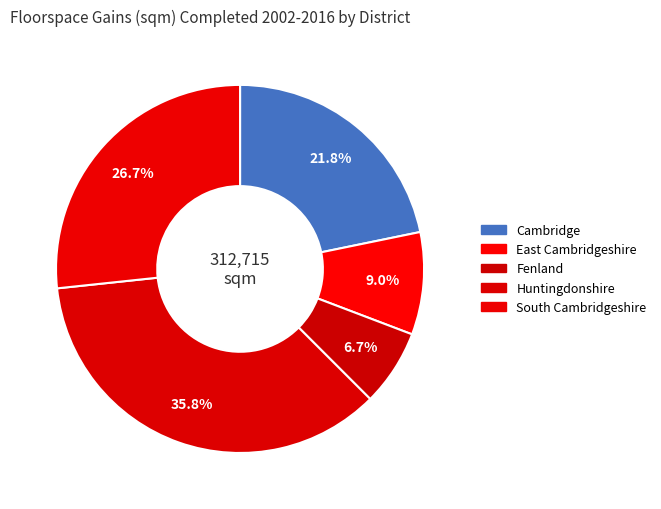

Count the number of slices in the pie.

5